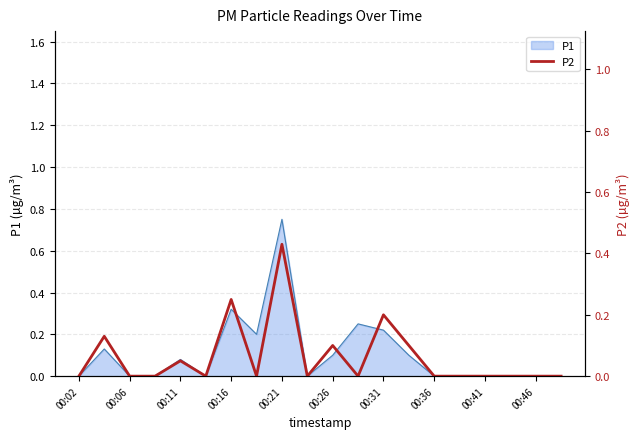

Reading left to right, extract all data points from this chart.

0.0	0.1	0.0	0.0	0.1	0.0	0.2	0.0	0.4	0.0	0.1	0.0	0.2	0.1	0.0	0.0	0.0	0.0	0.0	0.0